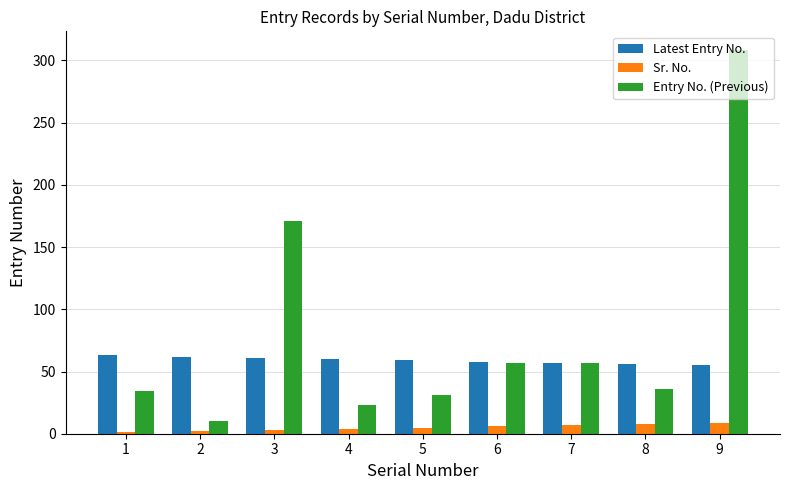

Rank the series by their maximum value, from lowest to highest.

Sr. No., Latest Entry No., Entry No. (Previous)